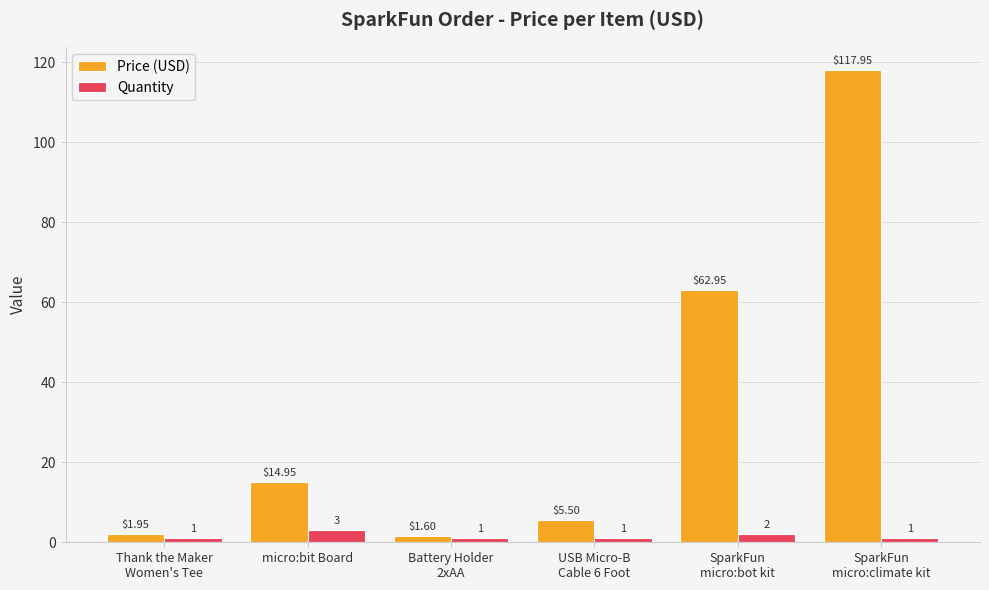

What is the difference between the maximum and second lowest values in the Price (USD) series?

116.0